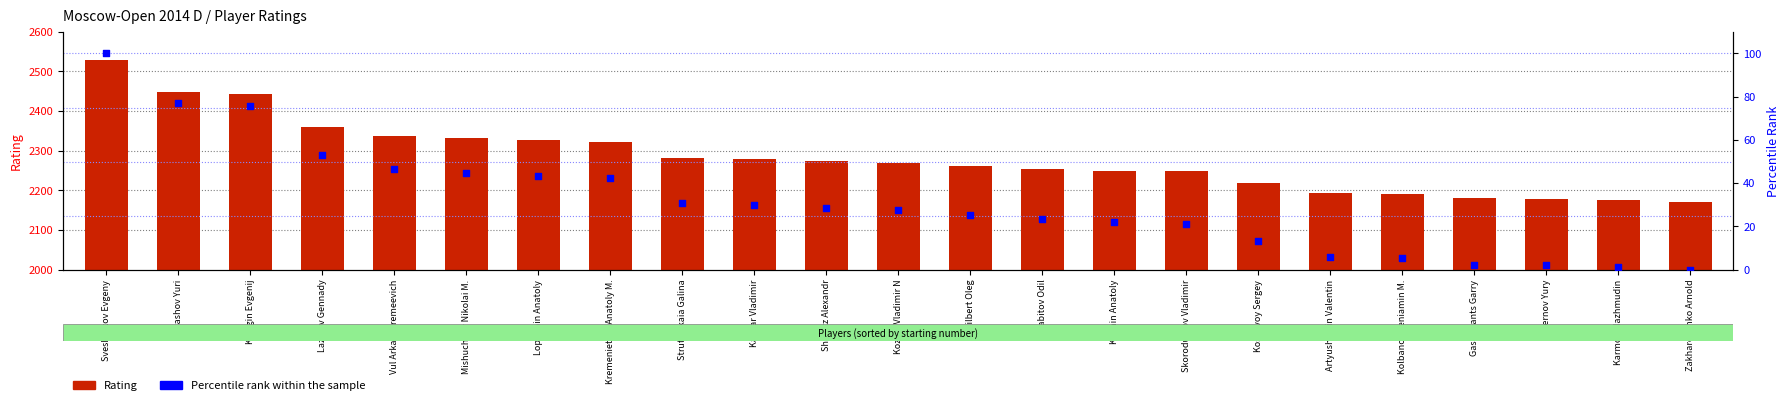

Which series has the largest total across all categories?

Rating